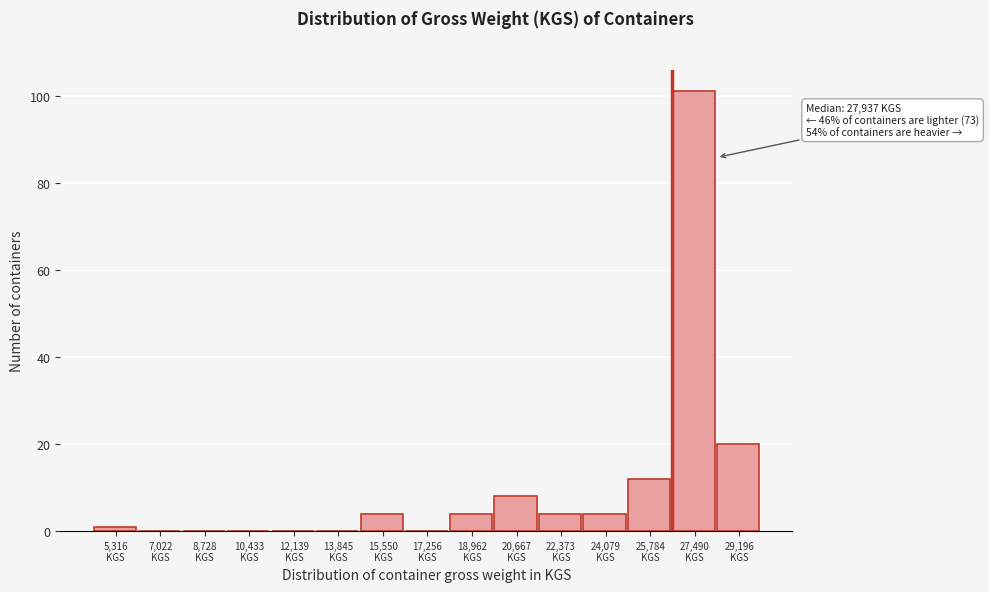

What is the maximum value shown in the chart?

101